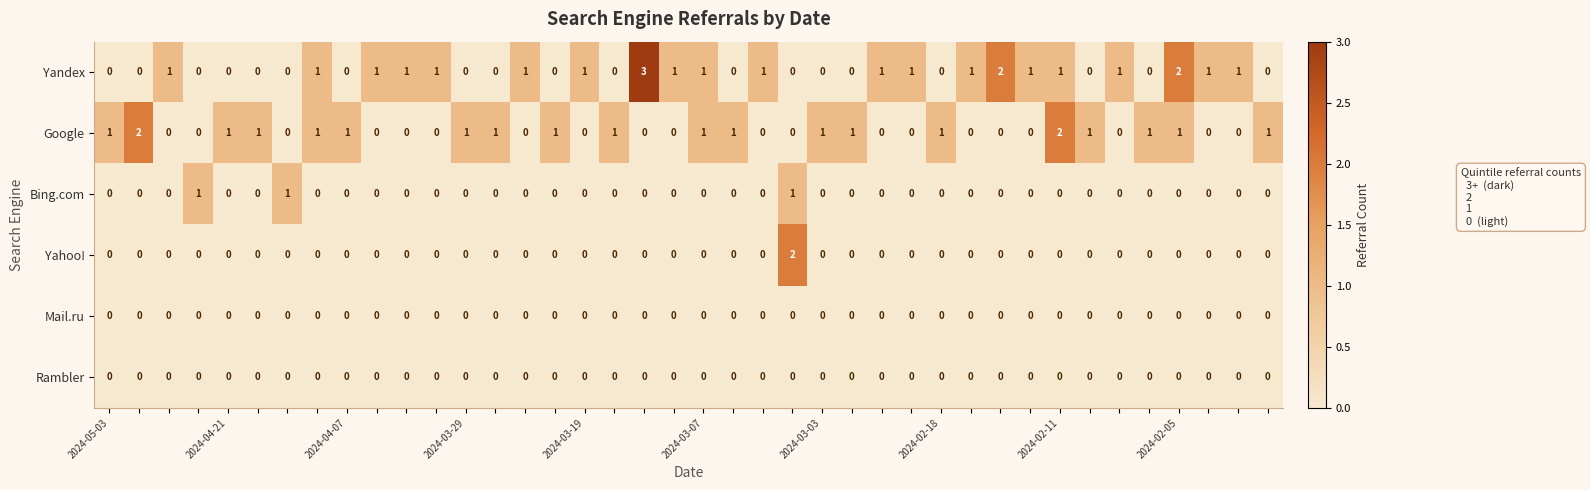

What is the greatest value displayed?

3